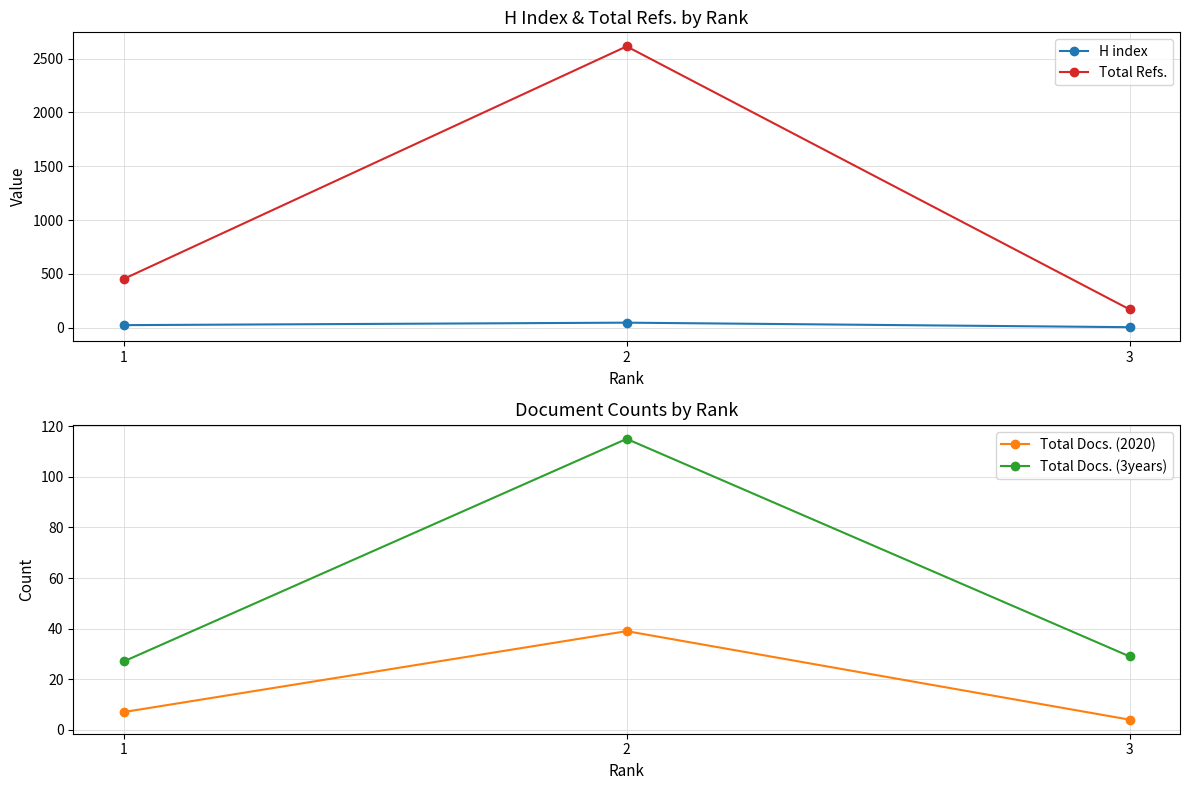

Rank the series at 2 from highest to lowest value.

Total Refs., Total Docs. (3years), H index, Total Docs. (2020)